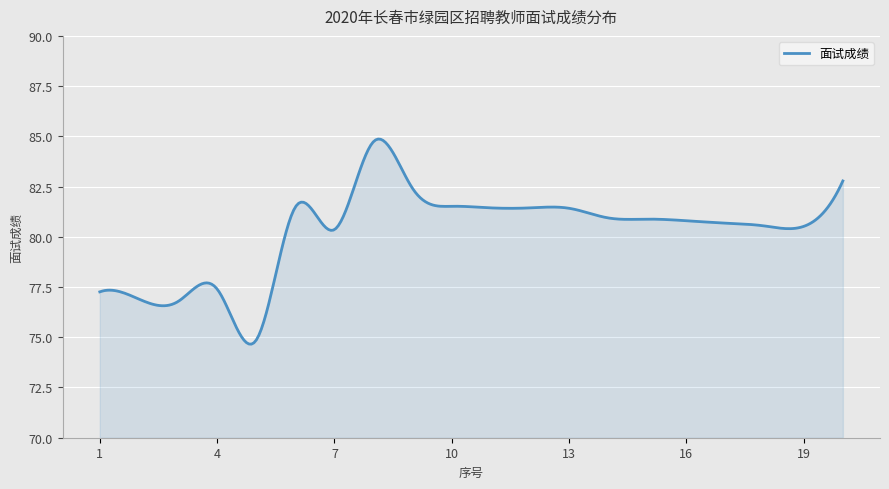

How many distinct data groups are displayed?

1